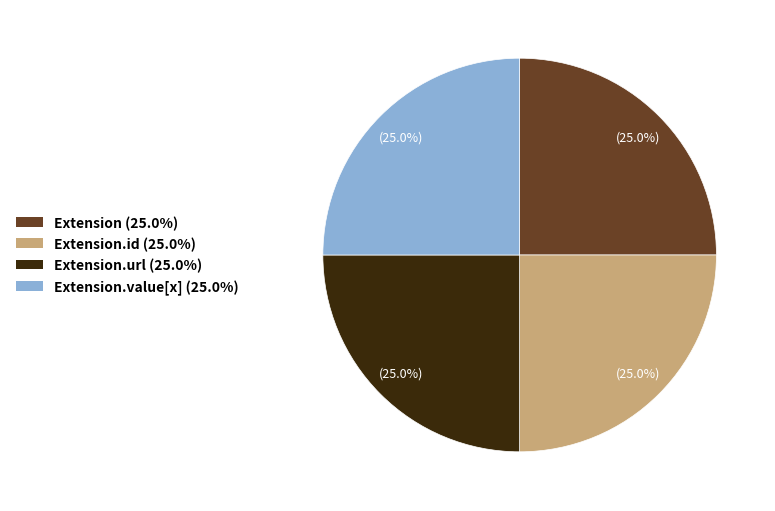

Is there any slice that represents more than half of the pie?

No